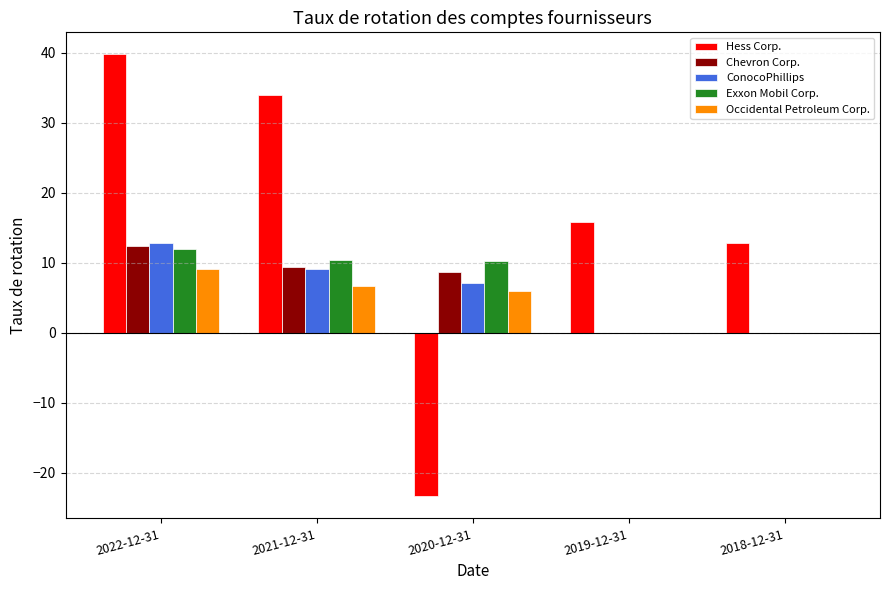

Which series has the largest total across all categories?

Hess Corp.